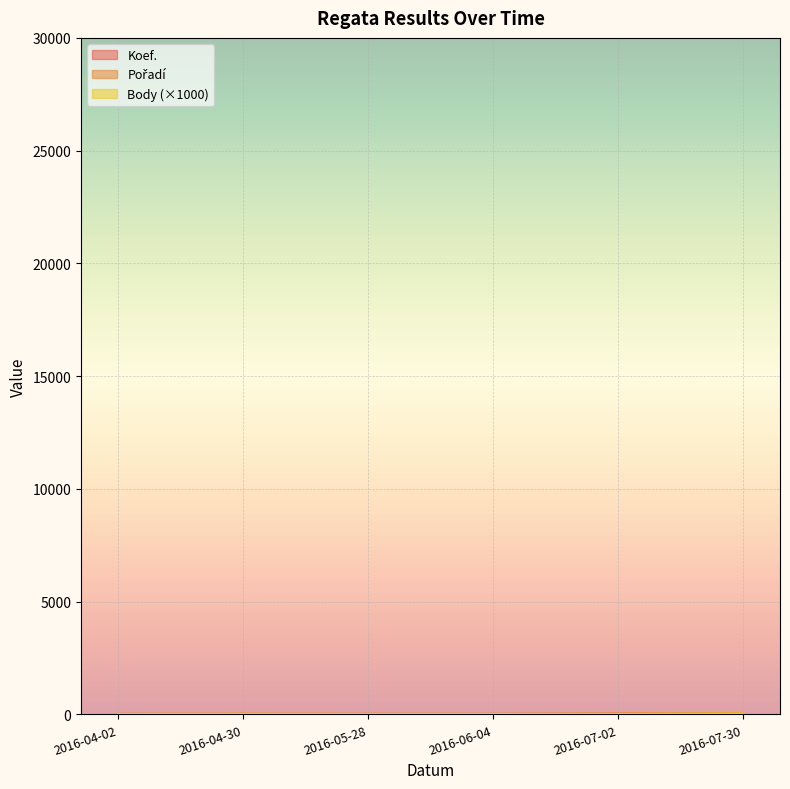

The value of Koef. at 2016-06-04 is 3.4. True or false?

False